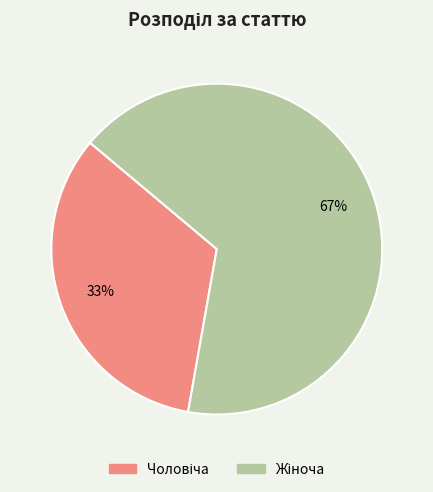

Is there any slice that represents more than half of the pie?

Yes